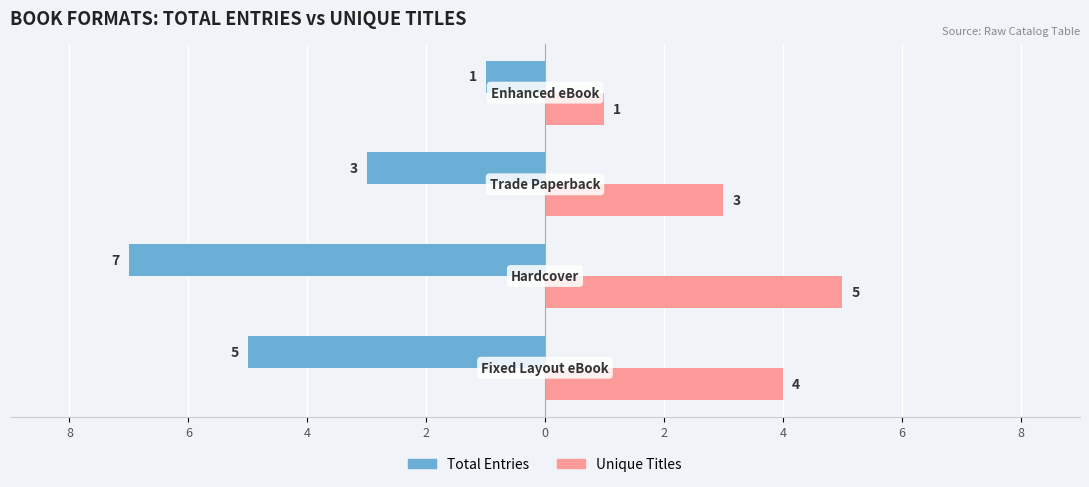

What are all the series names shown in the legend?

Total Entries, Unique Titles